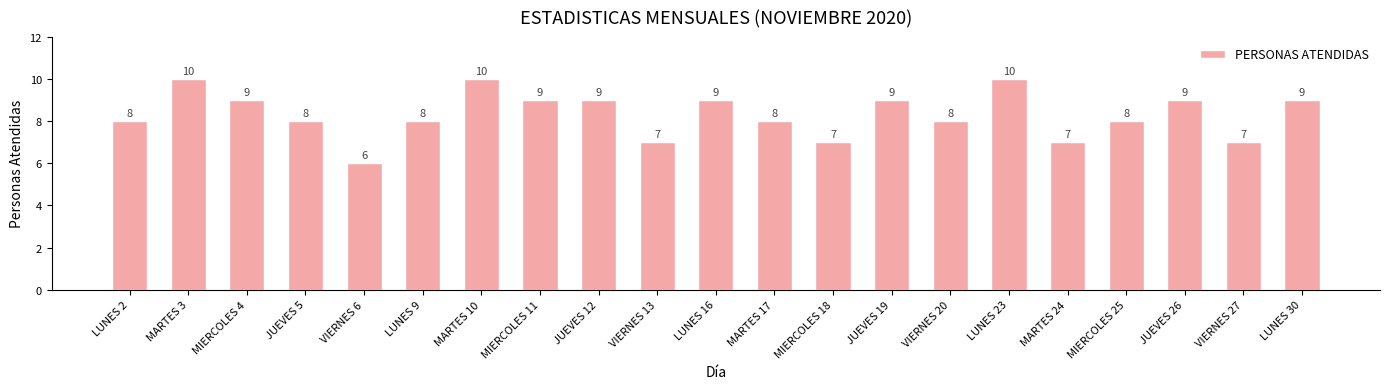

Reading left to right, what are all the values shown in this chart?

8	10	9	8	6	8	10	9	9	7	9	8	7	9	8	10	7	8	9	7	9